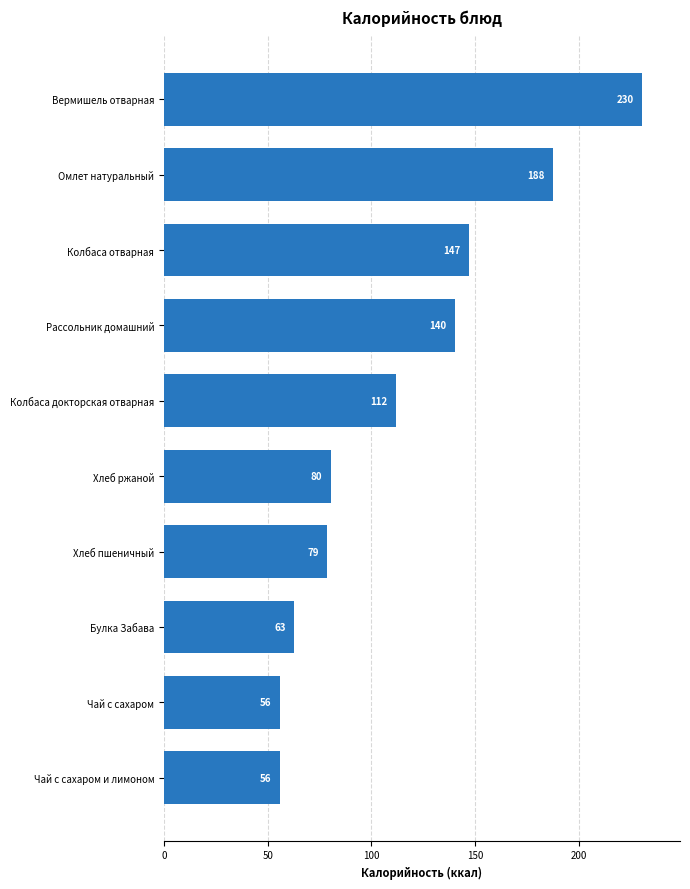

The value at Колбаса докторская отварная is 112.0. True or false?

True